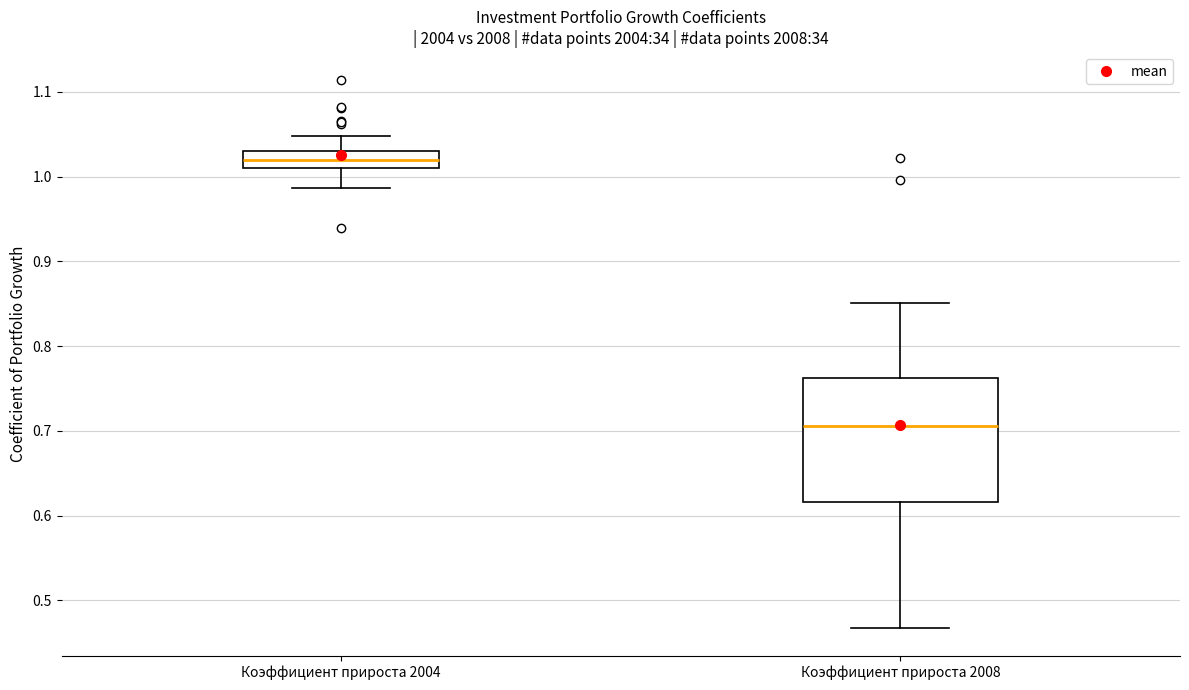

Where does the lower whisker of the box for Коэффициент прироста 2008 end on the y-axis? The values are not printed on the chart, so give them approximately, as read against the axis.

0.47